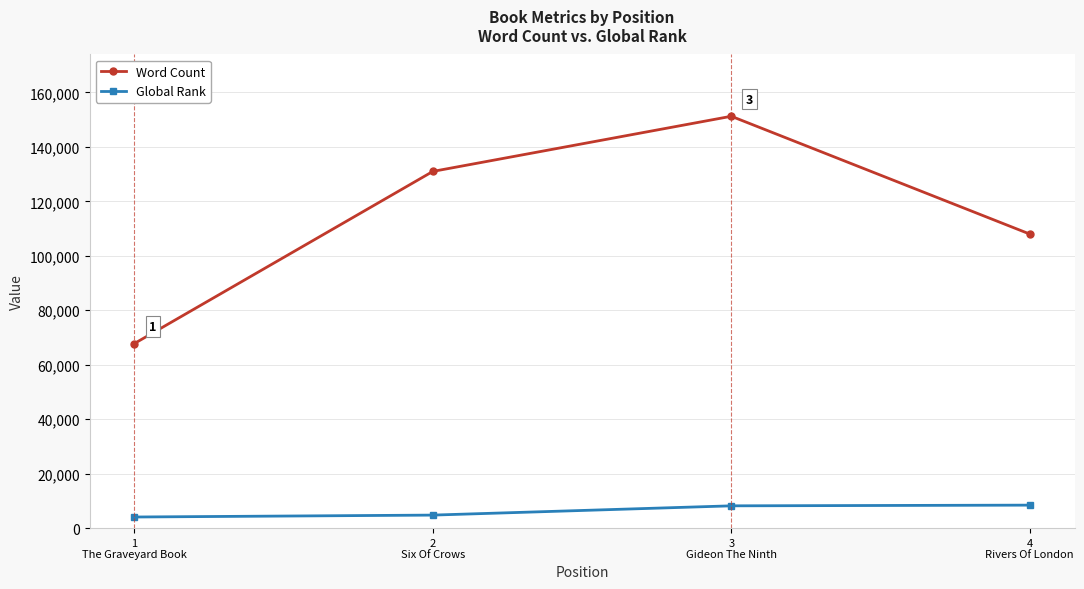

What are all the series names shown in the legend?

Word Count, Global Rank